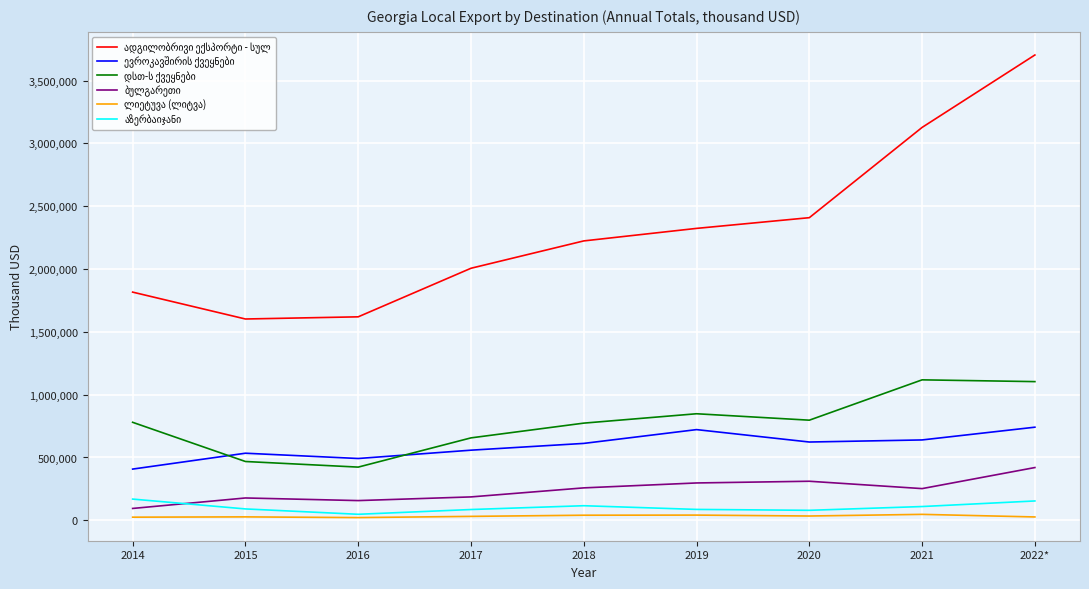

How many lines are shown in the chart?

6